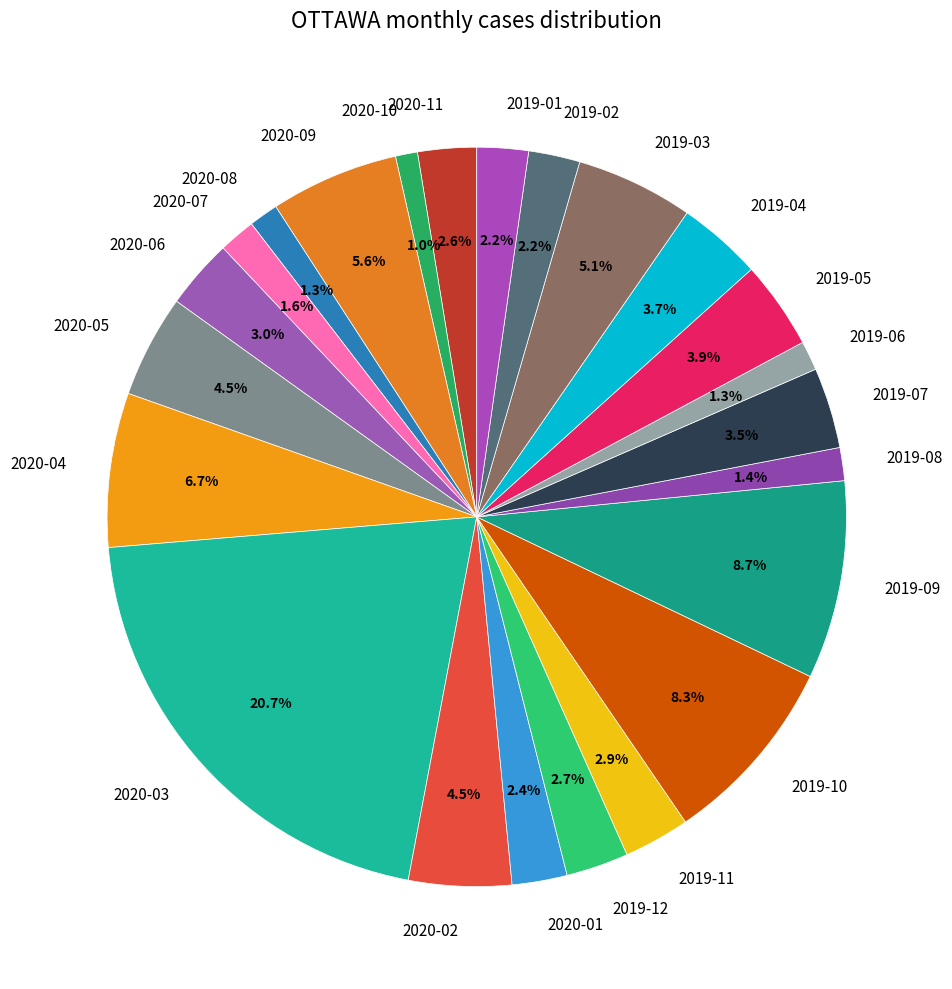

Does 2019-04 represent more than half of the total?

No